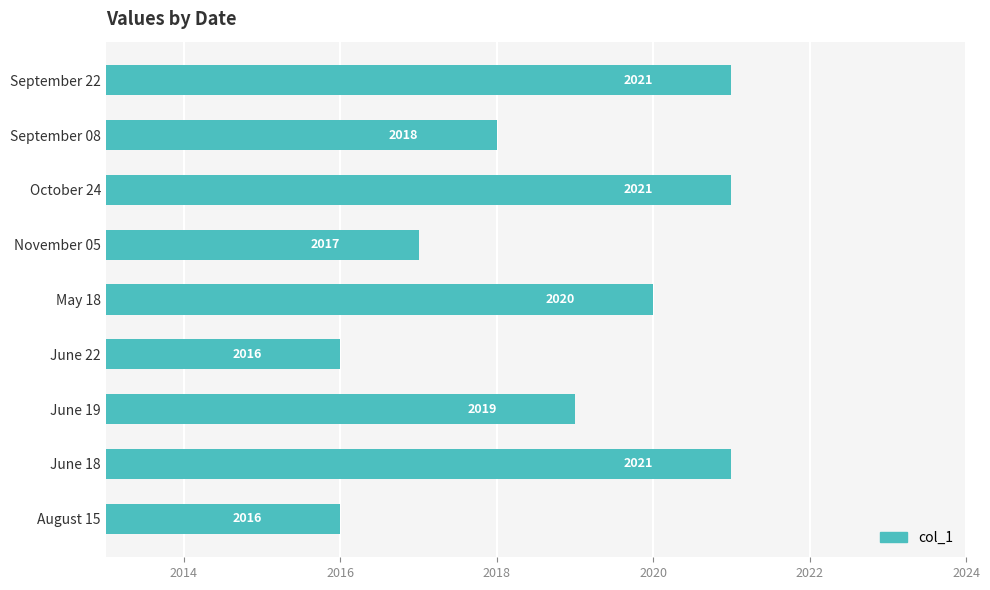

Is it true that the value at September 22 is 1045?

False